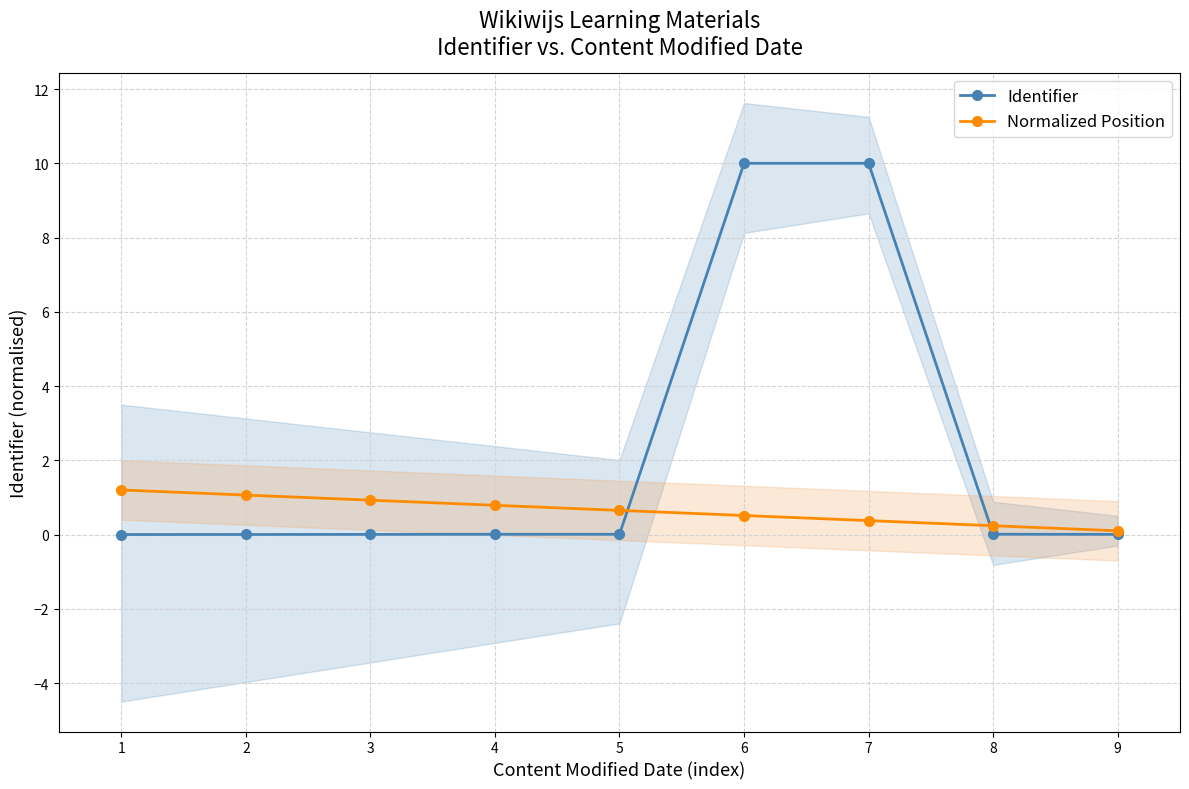

Reading left to right, extract all data points from this chart.

Identifier: 0.0	0.0	0.0	0.0	0.0	10.0	10.0	0.0	0.0
Normalized Position: 1.2	1.1	0.9	0.8	0.7	0.5	0.4	0.2	0.1